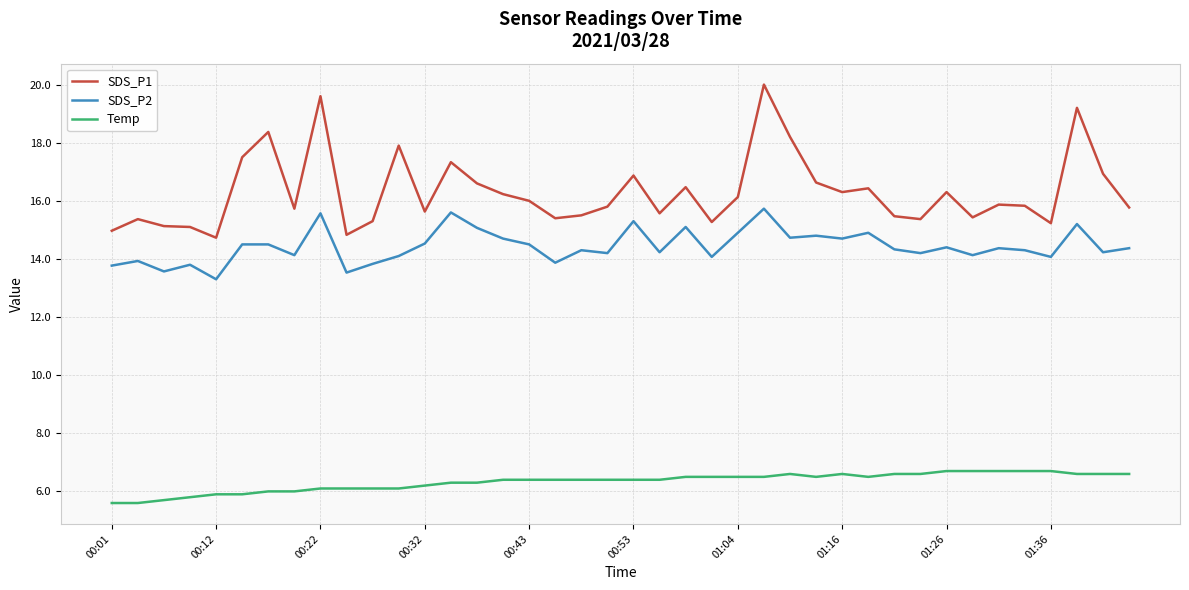

Rank the series by their average value, from lowest to highest.

Temp, SDS_P2, SDS_P1